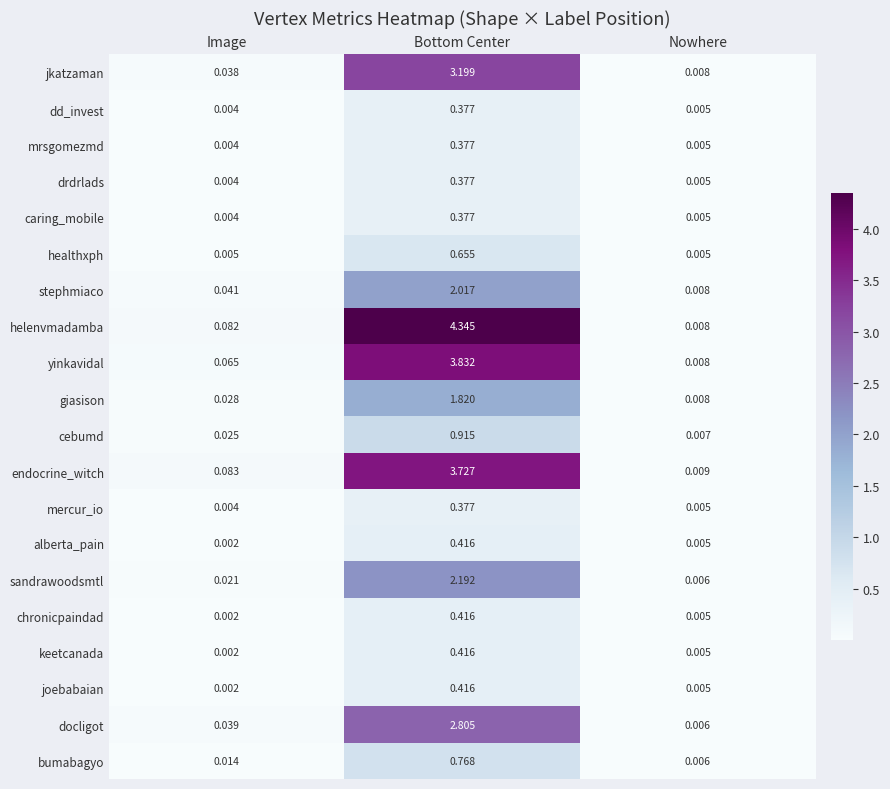

Between Bottom Center and Nowhere, which series saw the biggest shift?

helenvmadamba